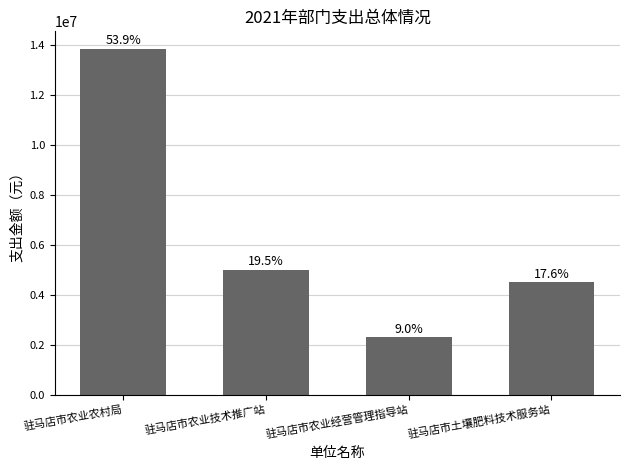

What is the difference between the values at 驻马店市农业农村局 and 驻马店市农业经营管理指导站?

11546509